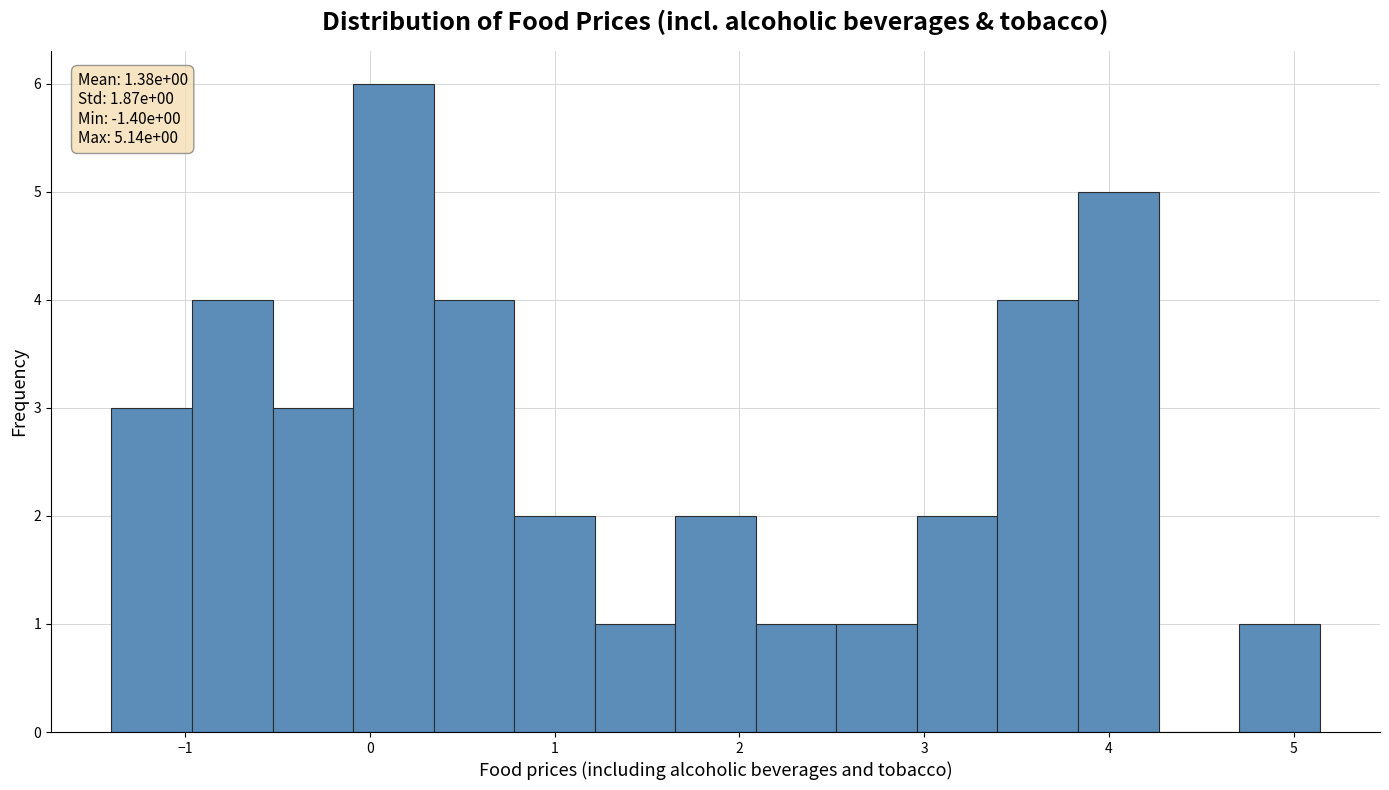

Which range on the x-axis has the tallest bar?

-0.1 to 0.3